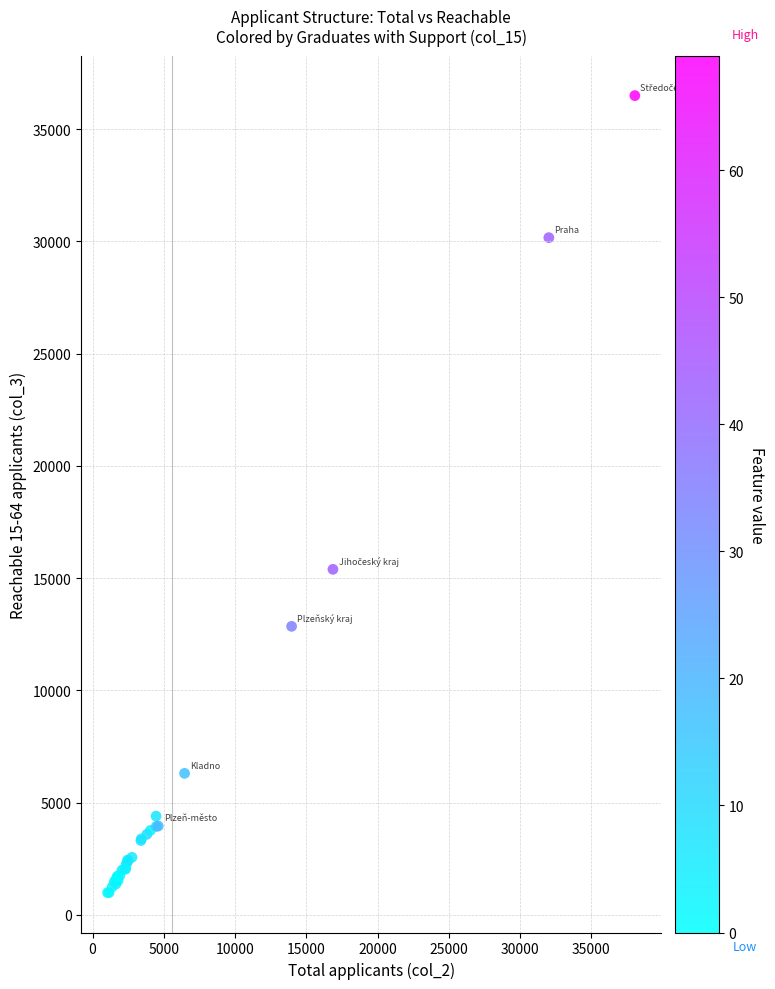

What Y value in the scatter plot is closest to 18740?

15392